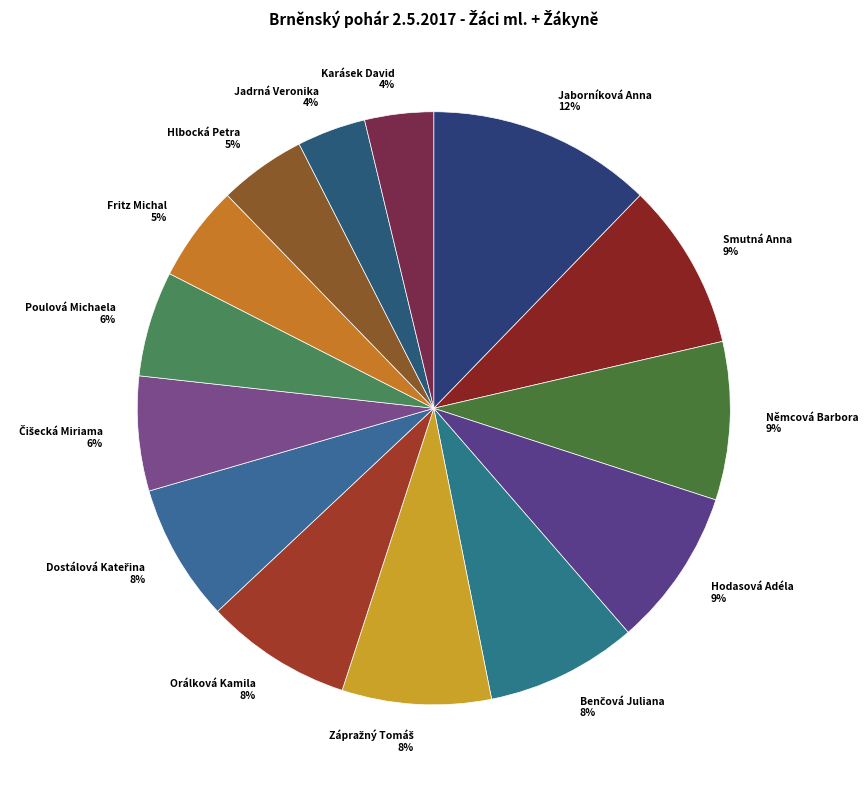

True or false: Orálková Kamila 8% accounts for 8% of the total.

True